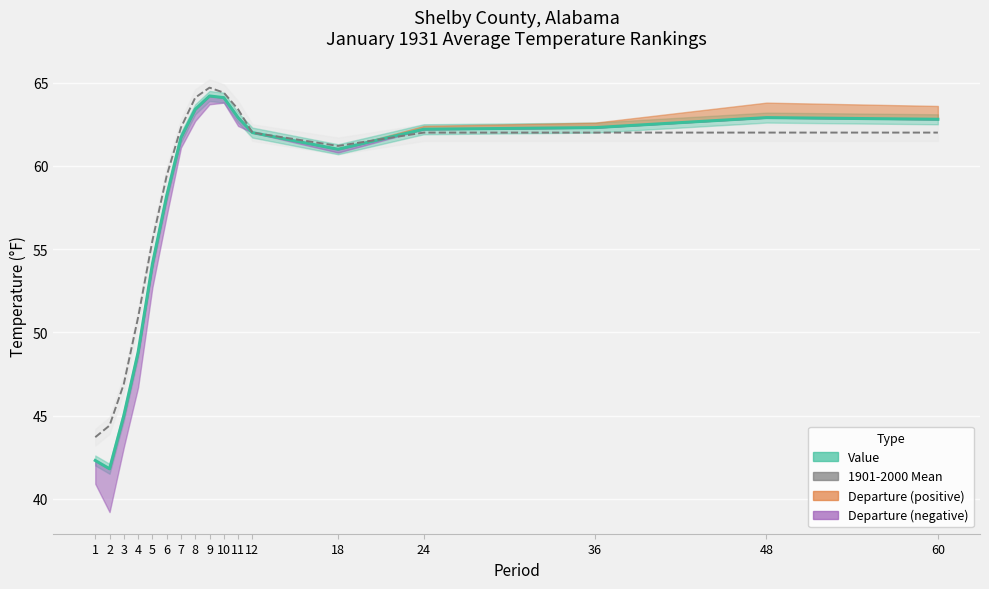

What is the value of the Value point at the 1st from the left?

42.3